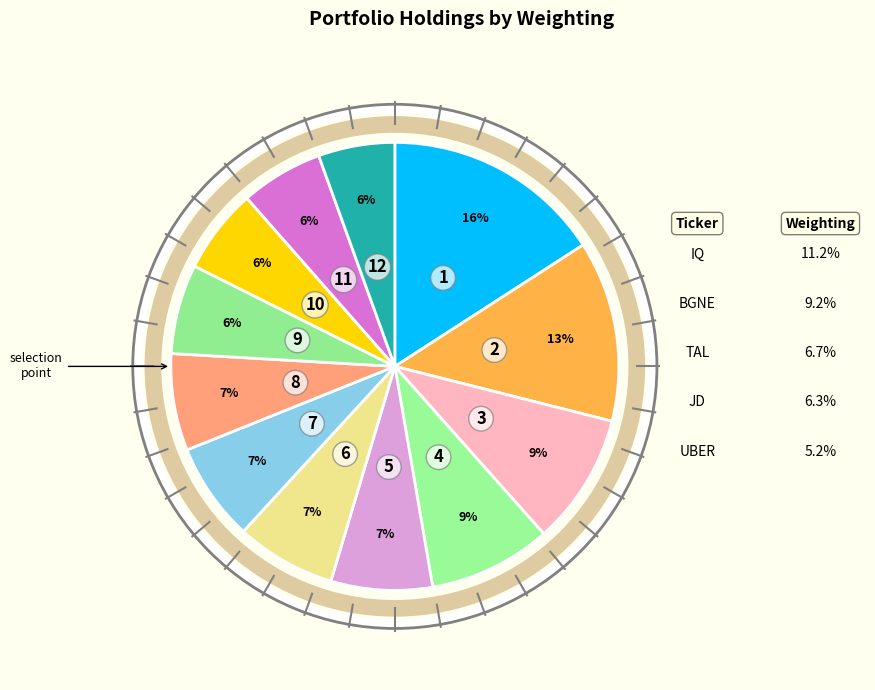

Count the number of slices in the pie.

12